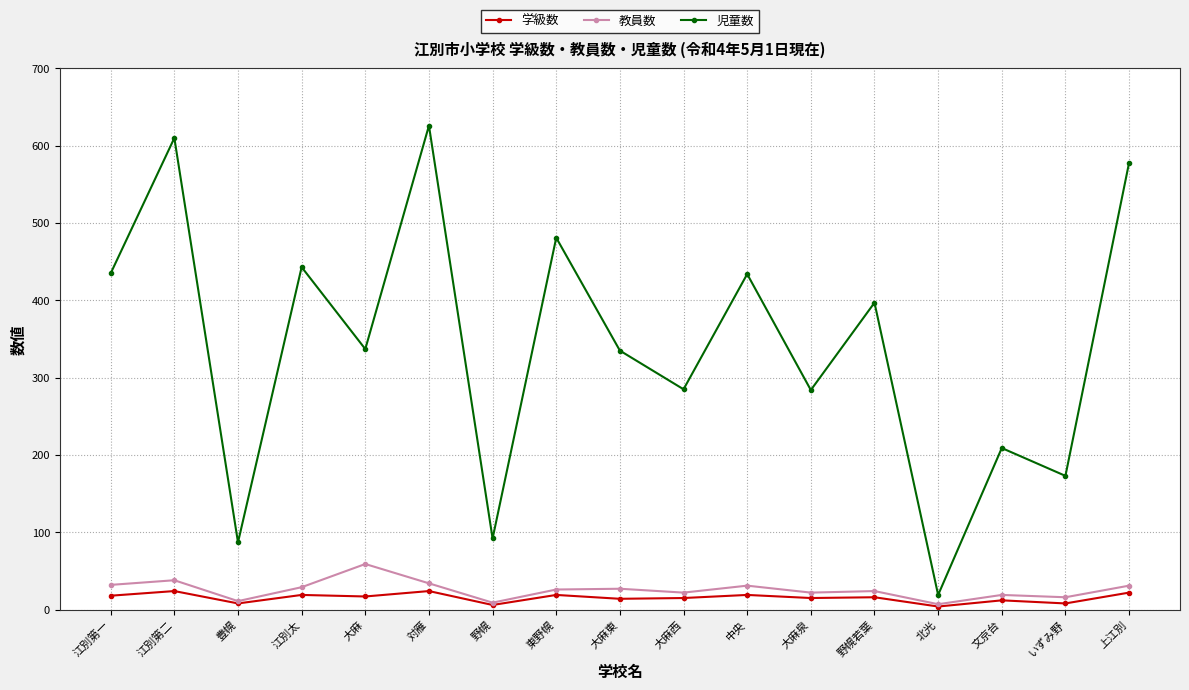

What is the difference between the maximum and minimum values in the 教員数 series?

52